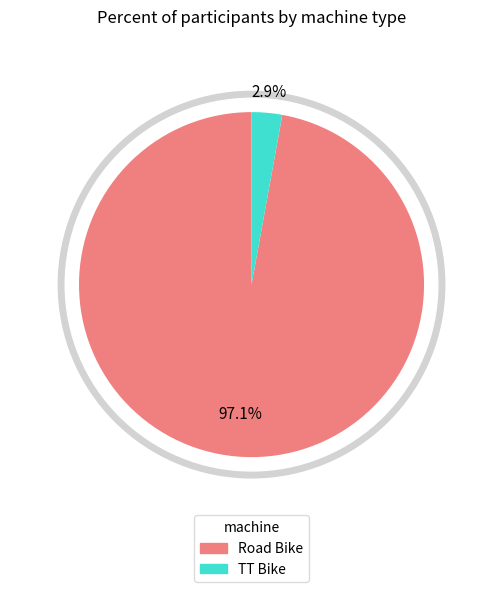

Which category has the biggest portion of the pie?

Road Bike